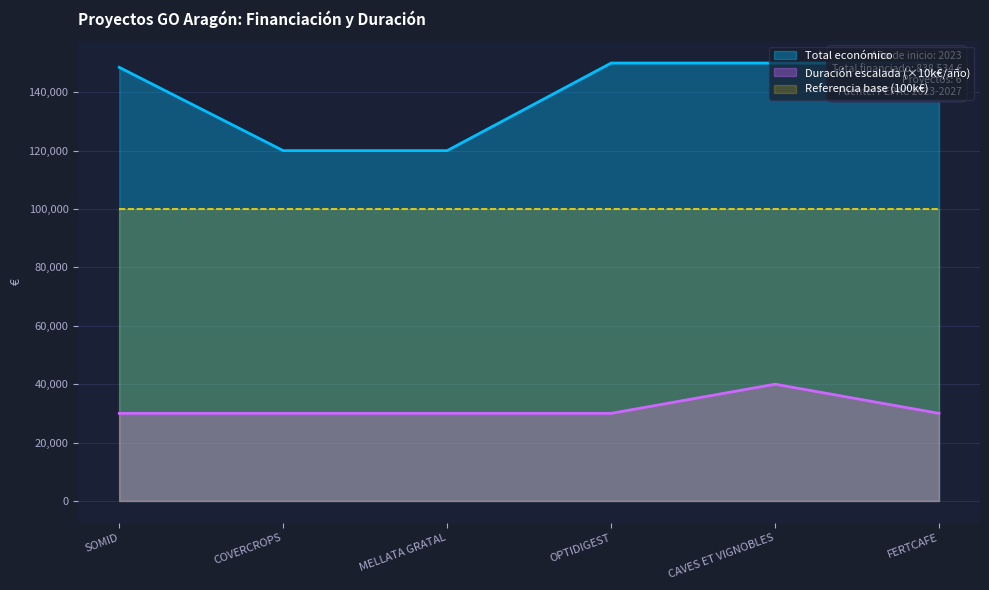

What is the maximum value for Año de finalización?

40000